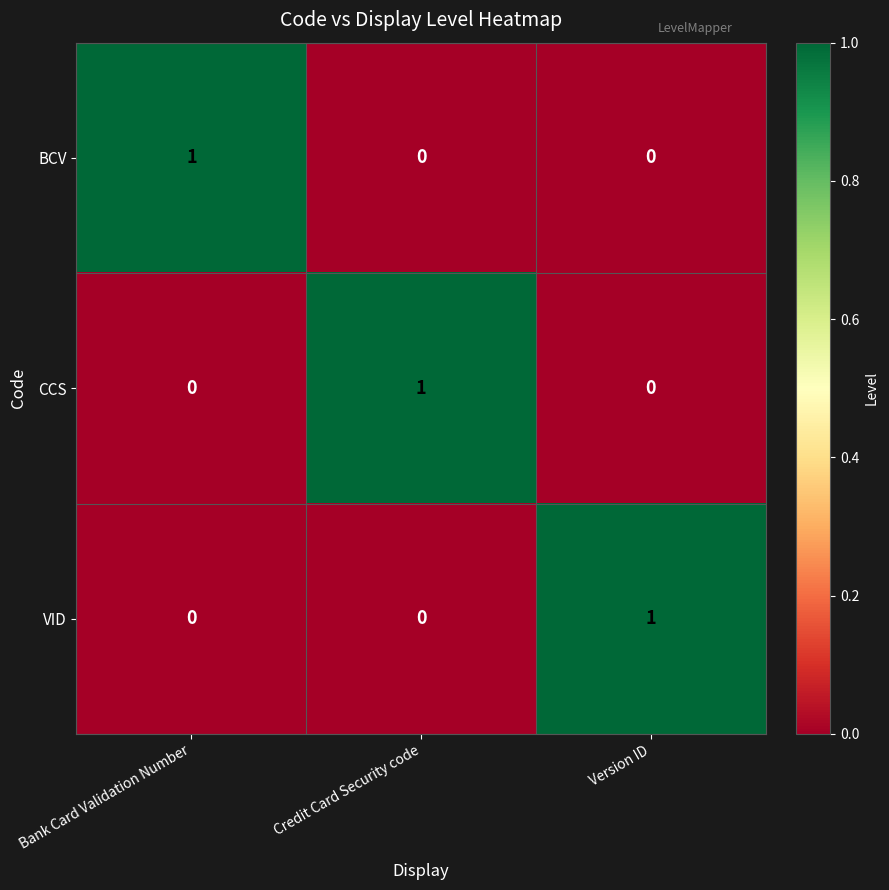

Reading left to right, list all the values displayed in this chart.

BCV: Bank Card Validation Number=1	Credit Card Security code=0	Version ID=0
CCS: Bank Card Validation Number=0	Credit Card Security code=1	Version ID=0
VID: Bank Card Validation Number=0	Credit Card Security code=0	Version ID=1